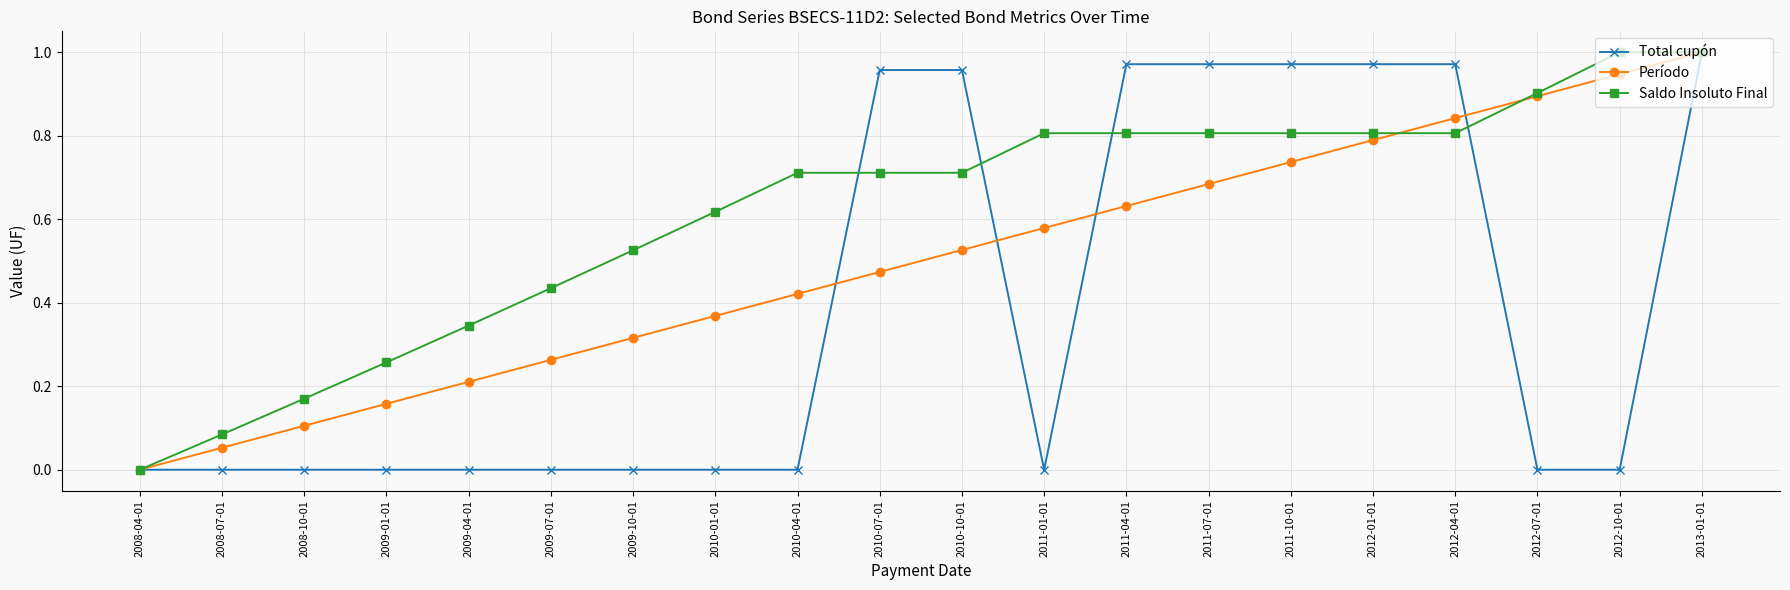

True or false: Período has a value of 0.2 at 2009-04-01.

True